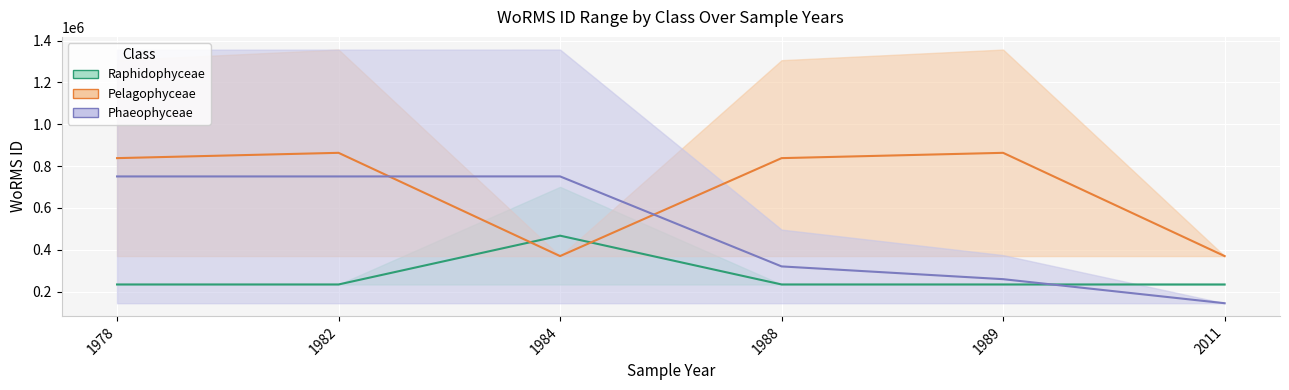

Which series has the largest total across all categories?

Pelagophyceae_upper